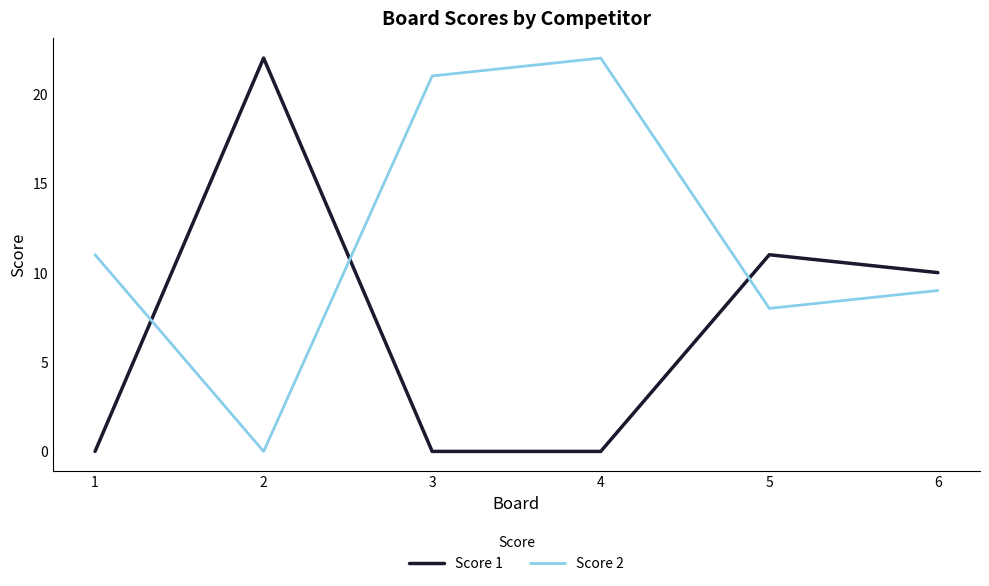

What is the spread (max minus min) of values at 6?

1